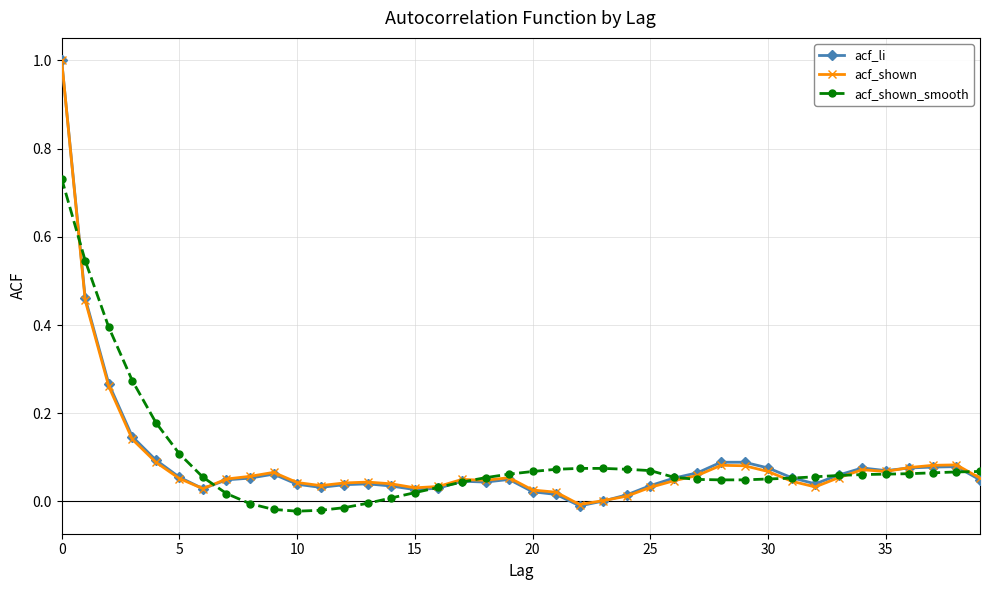

At how many categories does at least one series exceed 0?

40